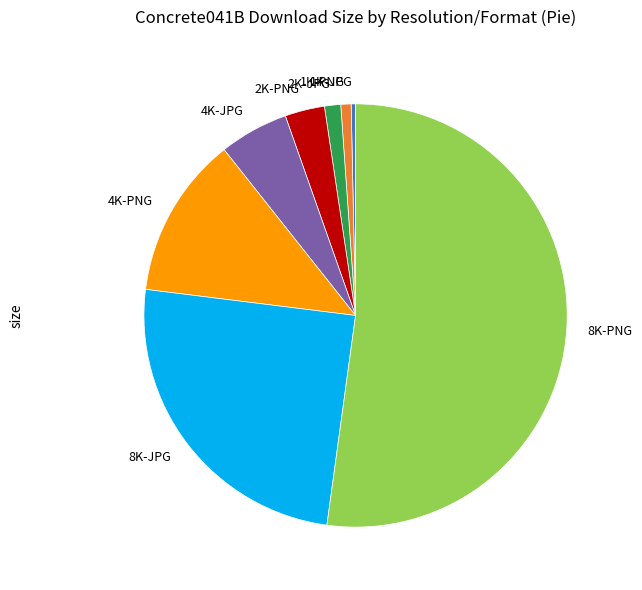

Which has a higher value, 8K-PNG or 2K-JPG?

8K-PNG